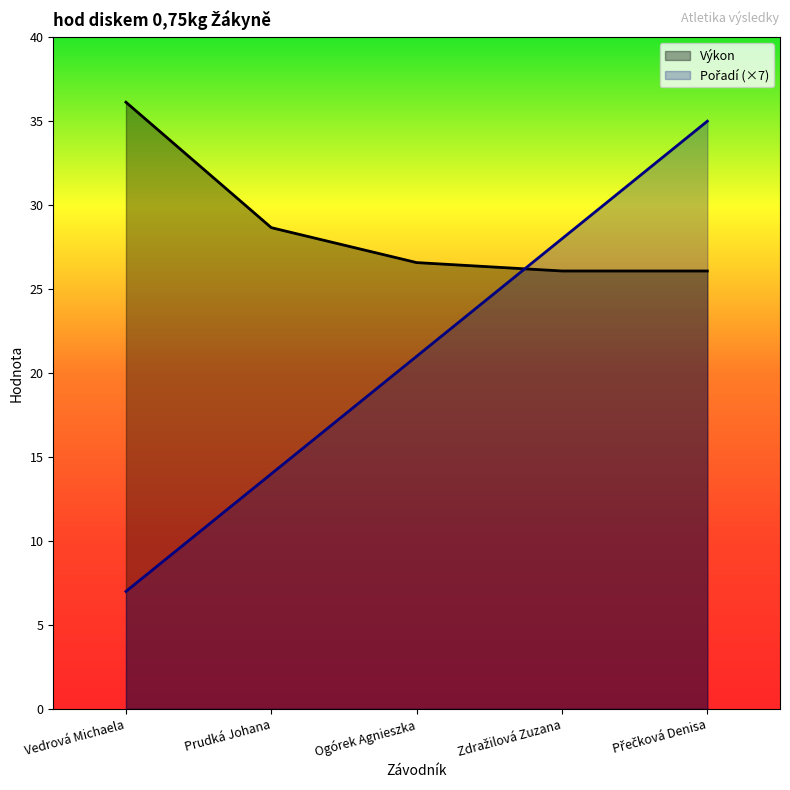

The value of Pořadí at Zdražilová Zuzana is 37.6. True or false?

False